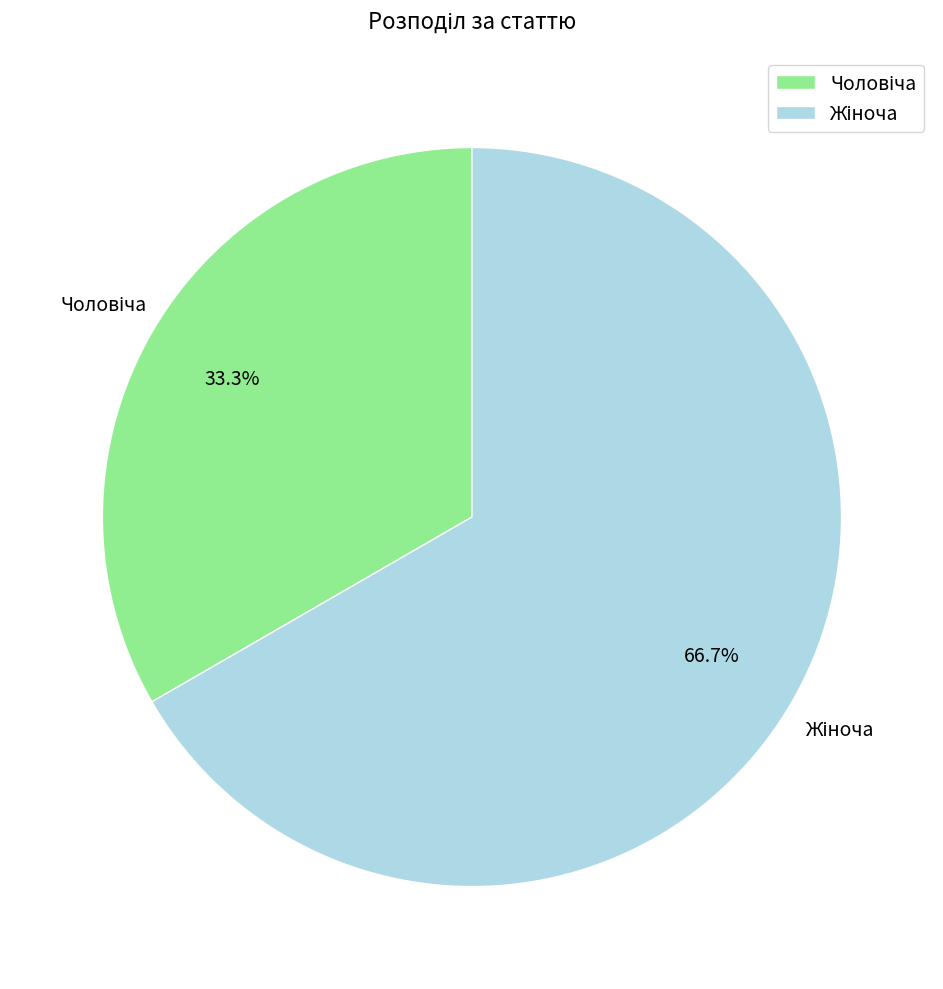

Is there a majority slice in this chart?

Yes